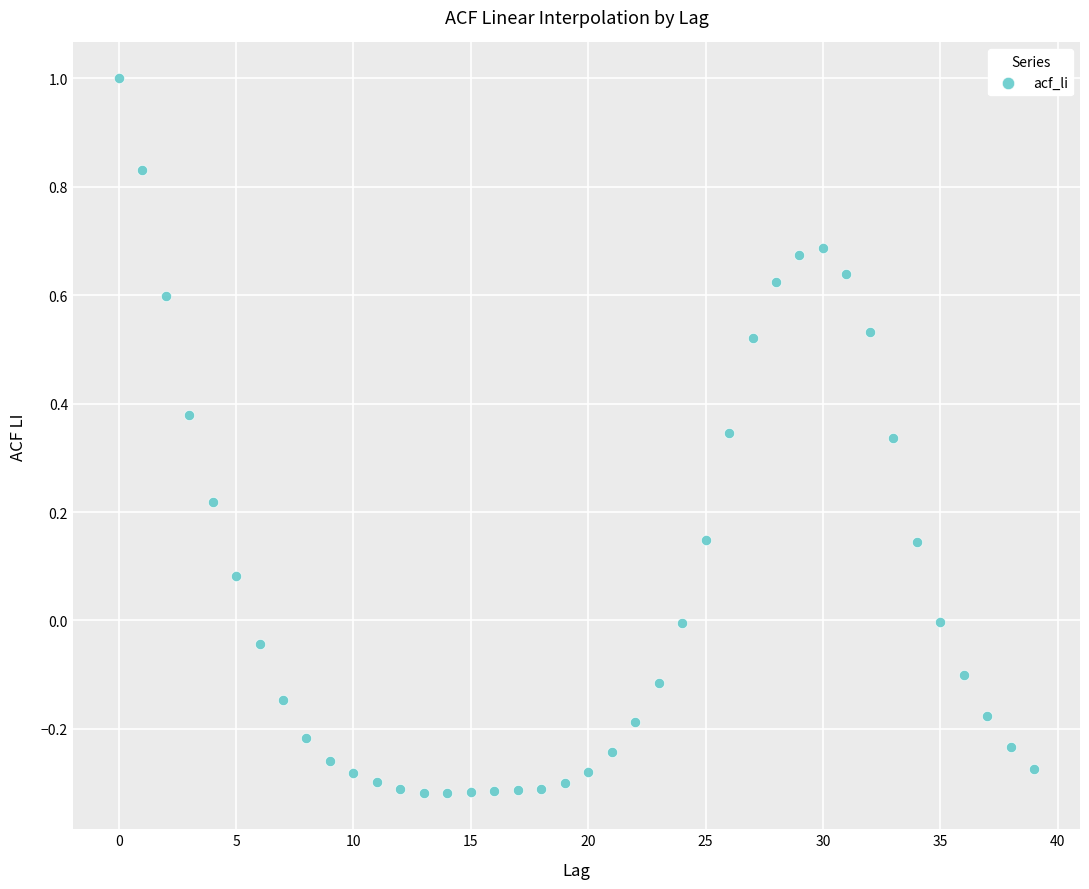

What is the range of Y values (max minus min)?

1.3